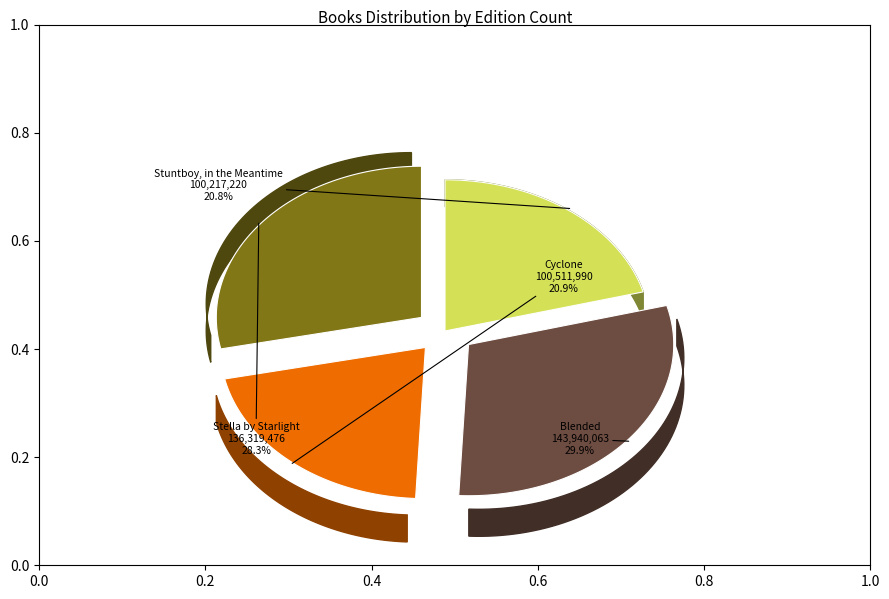

Combined, do Stuntboy, in the Meantime and Blended account for over 50%?

Yes